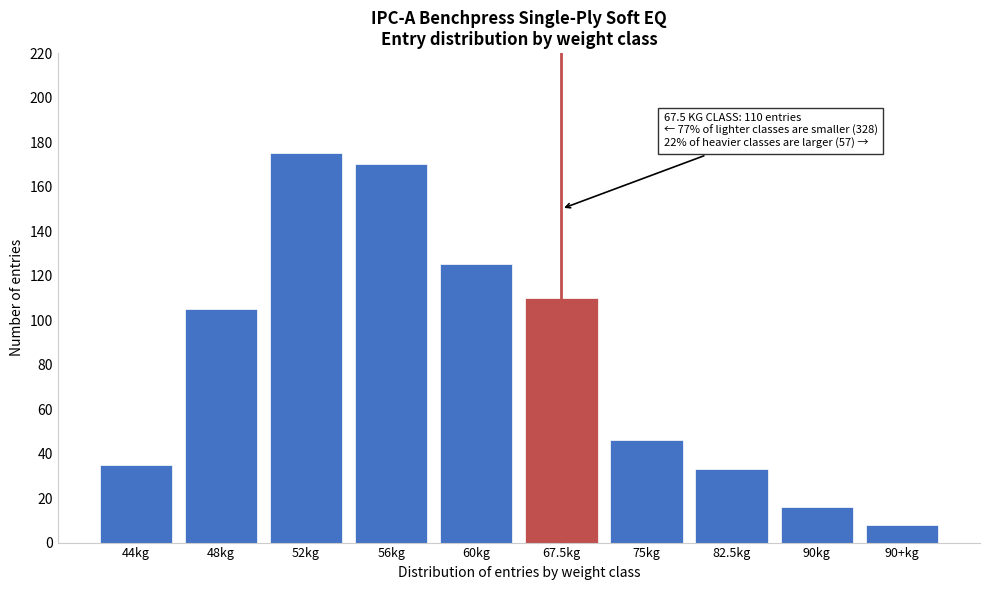

Reading right to left, list all the values displayed in this chart.

90+kg=8	90kg=16	82.5kg=33	75kg=46	67.5kg=110	60kg=125	56kg=170	52kg=175	48kg=105	44kg=35